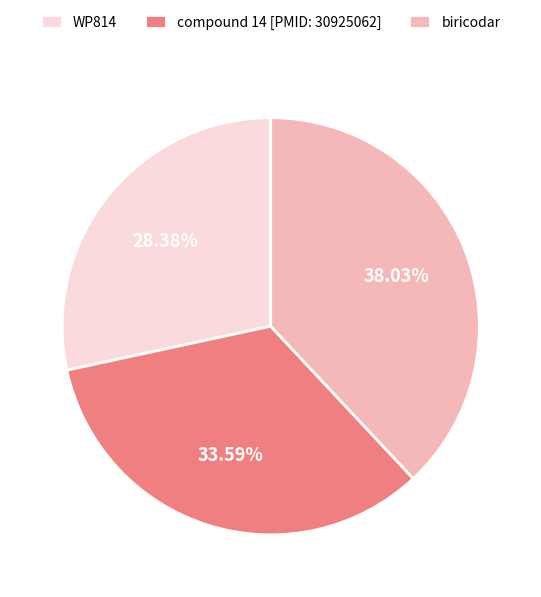

Combined, do compound 14 [PMID: 30925062] and WP814 account for over 50%?

Yes